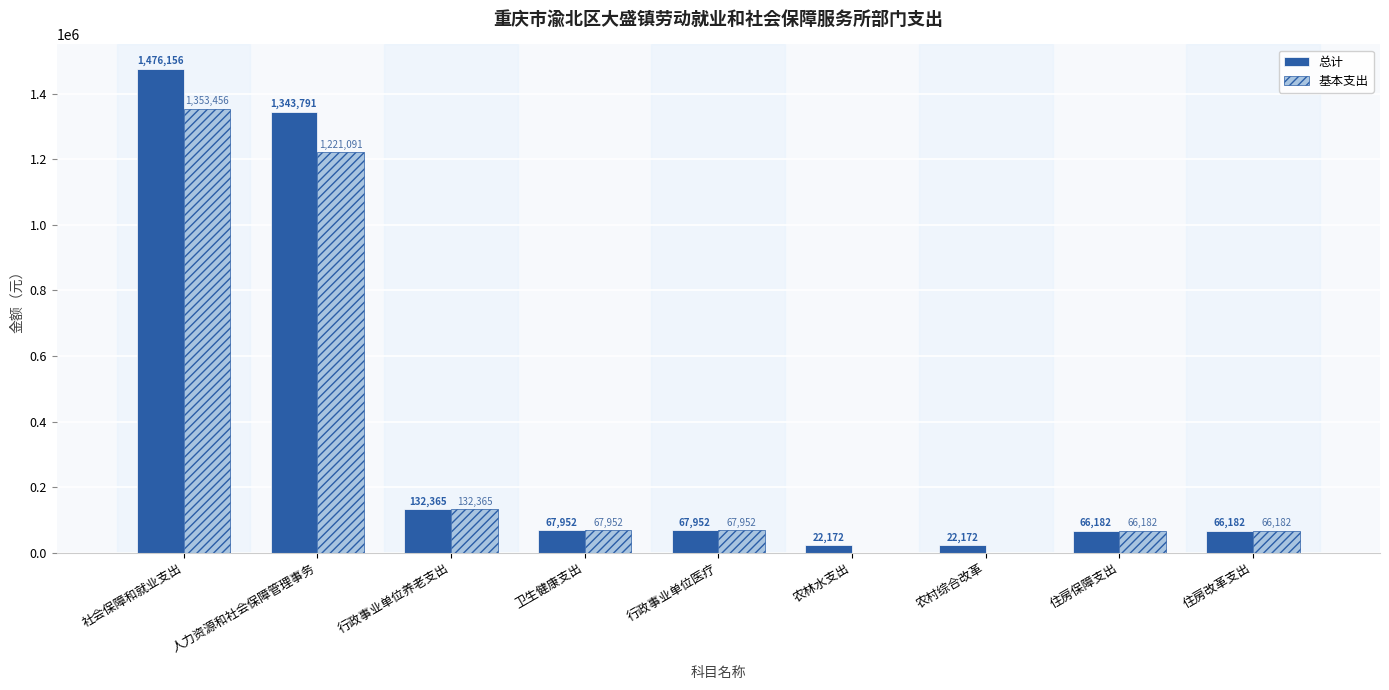

The 总计 series shows 924128.0 at 人力资源和社会保障管理事务. True or false?

False